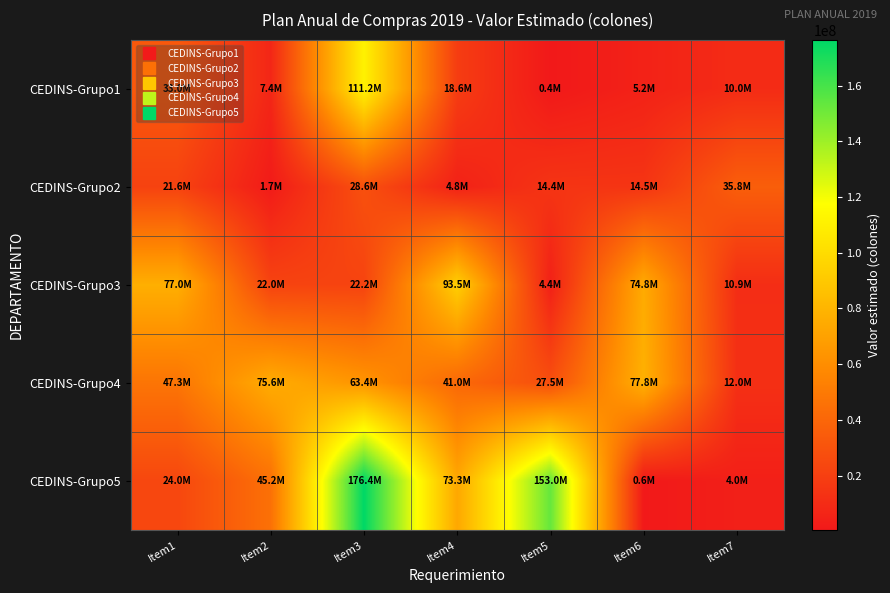

At how many categories does at least one series exceed 69637386?

6